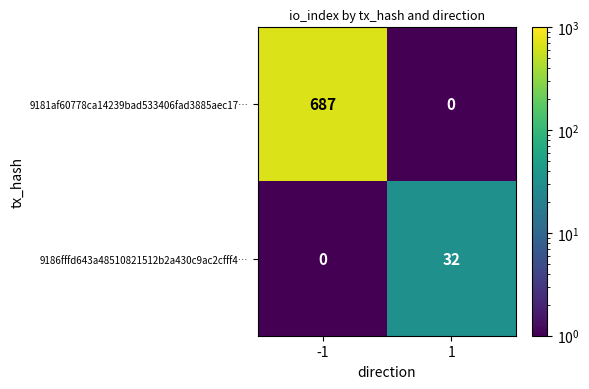

At how many categories does at least one series exceed 322?

1